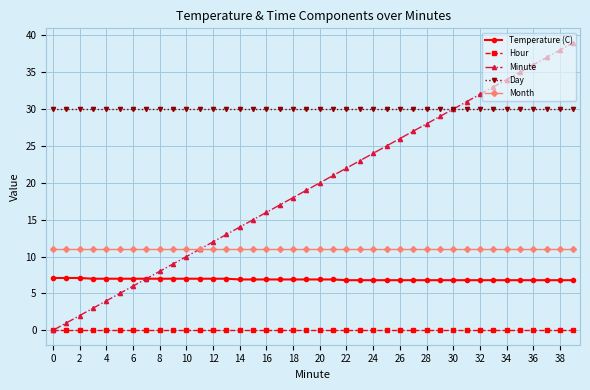

Count the number of data series in this chart.

5